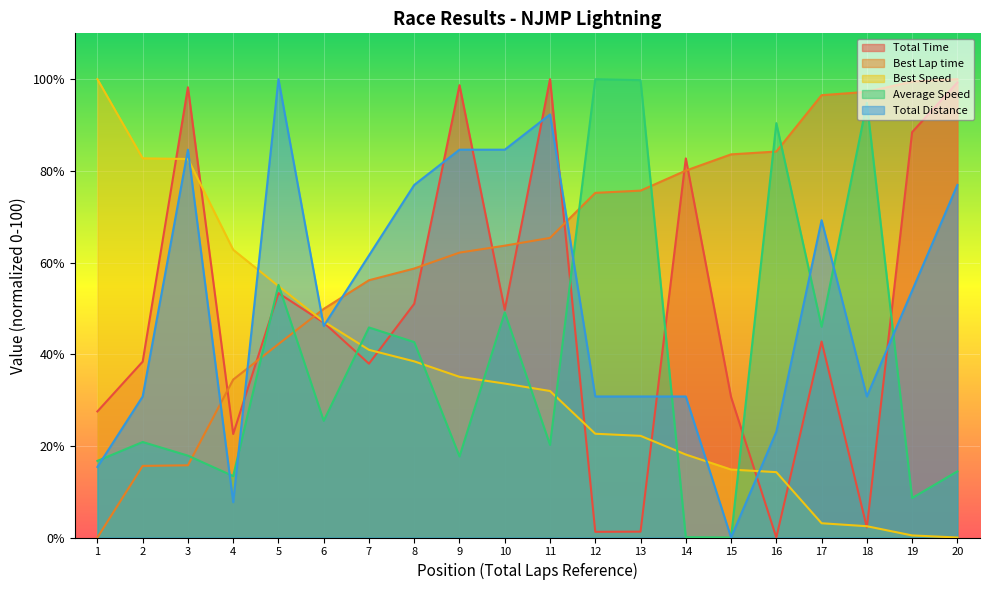

Count the number of categories in the chart.

20